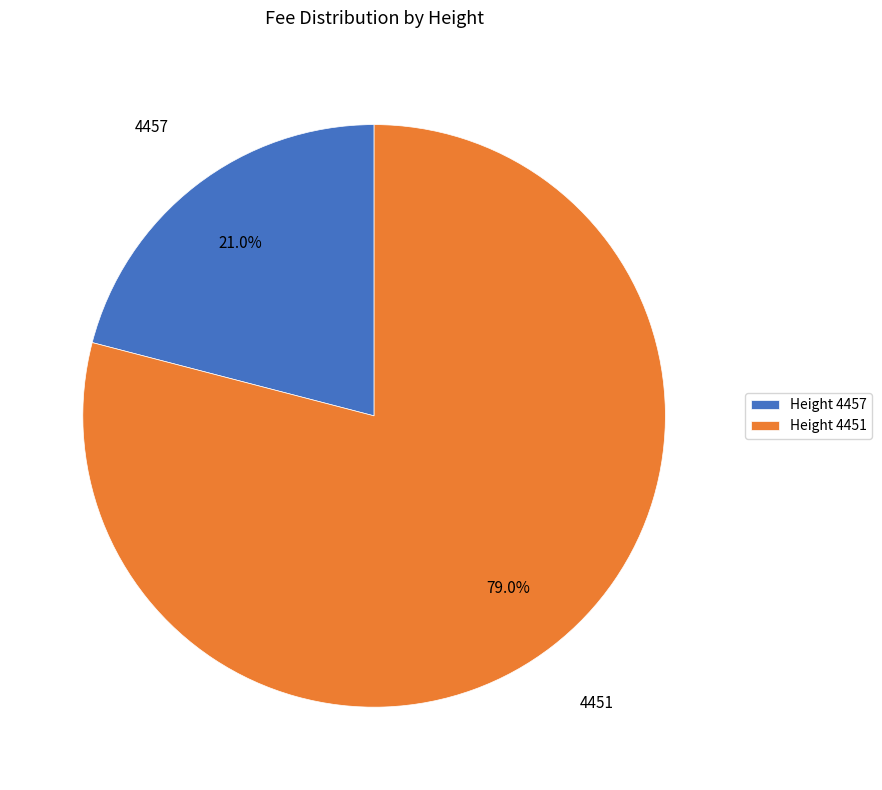

What is the largest slice in the pie chart?

Height 4451